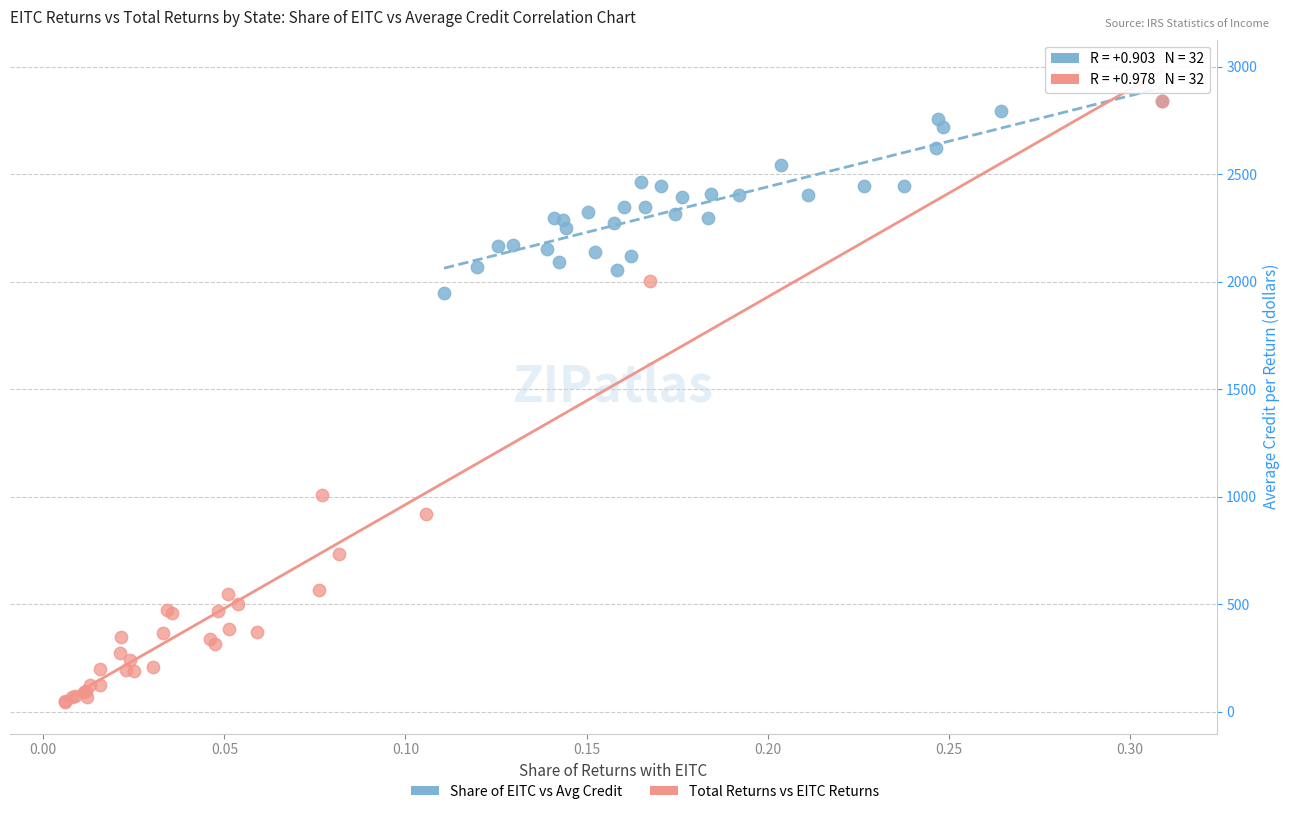

Which series contains the lowest Y value?

Total Returns vs EITC Returns